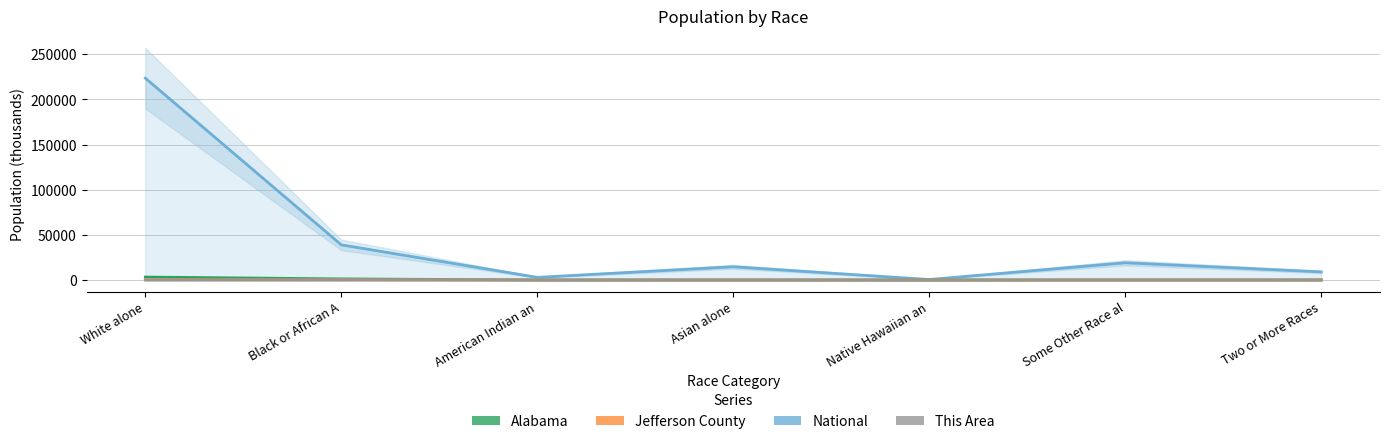

True or false: Jefferson County and Alabama cross at least once.

False